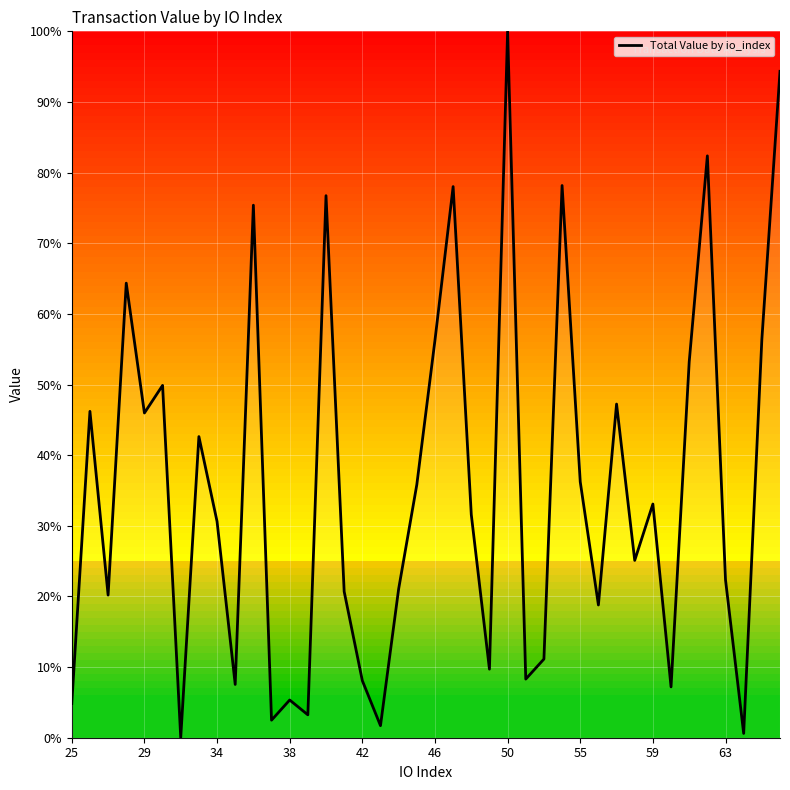

What is the maximum value shown in the chart?

100.0